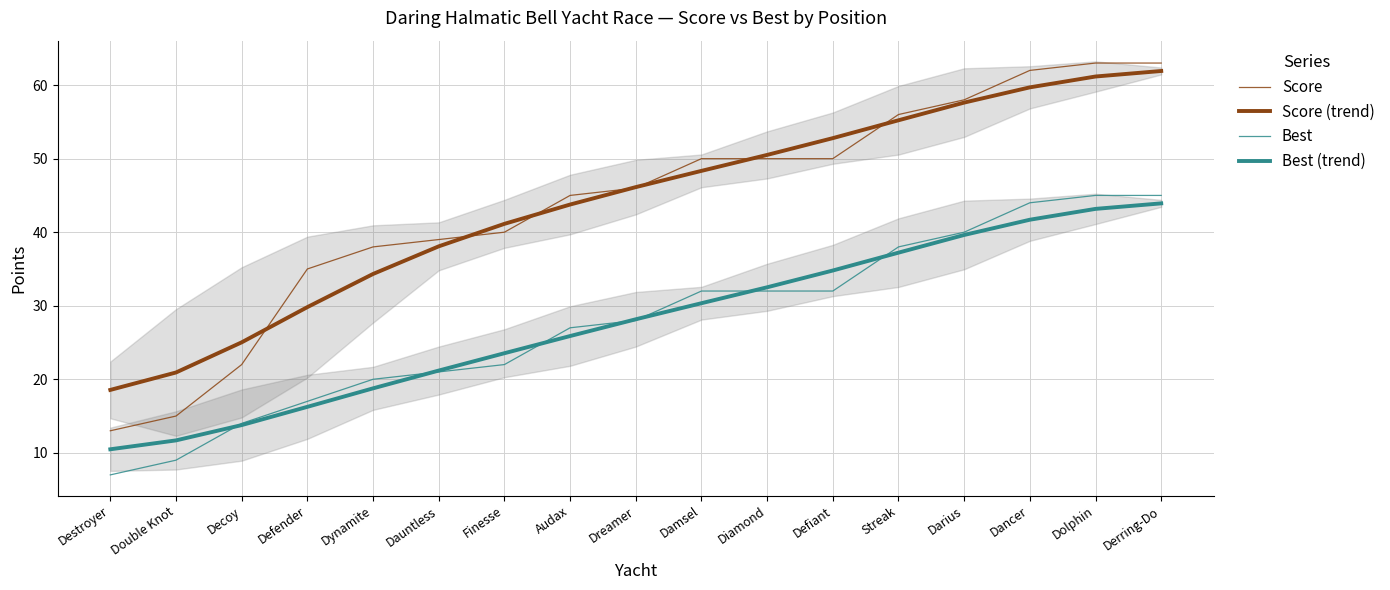

True or false: Best (trend) and Score intersect in this chart.

False